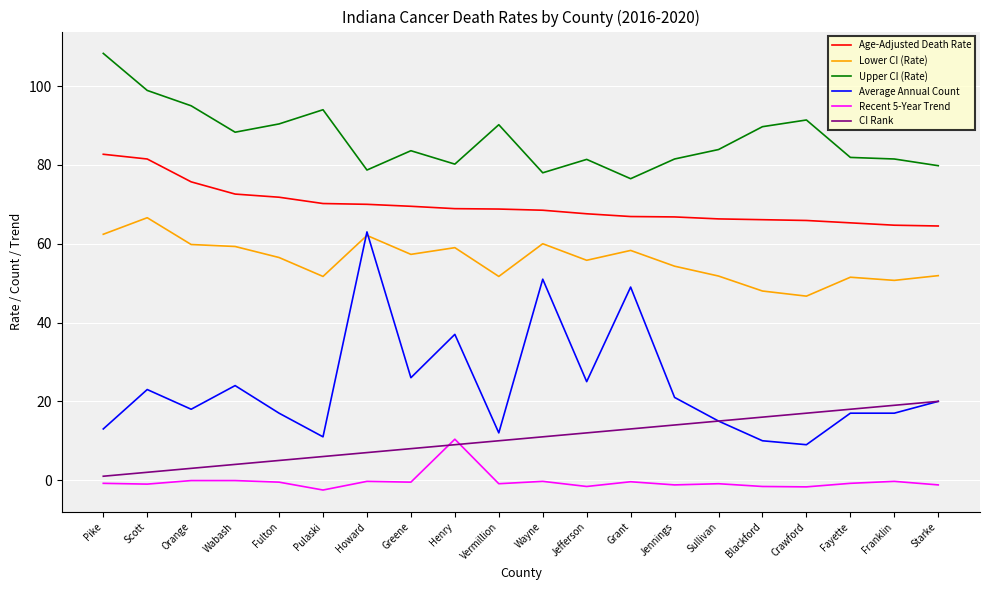

What is the maximum value for CI Rank?

20.0